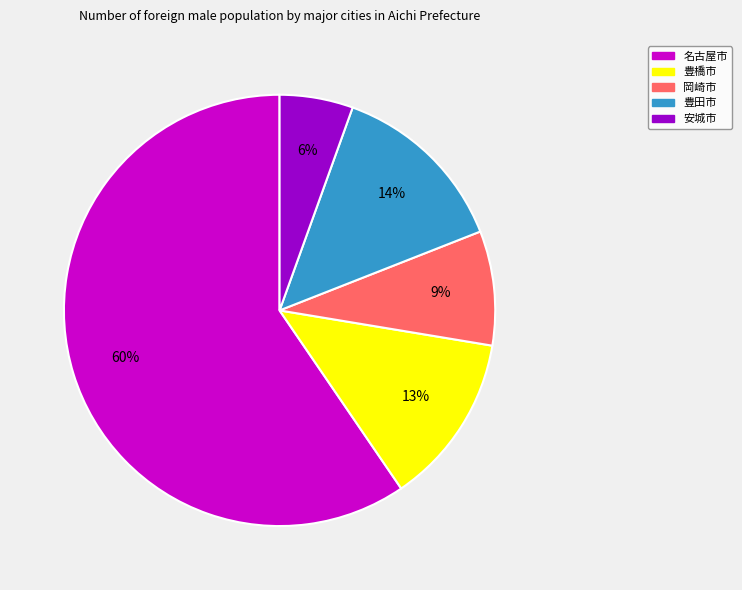

What percentage is the 豊橋市 slice, to the nearest percent?

13%